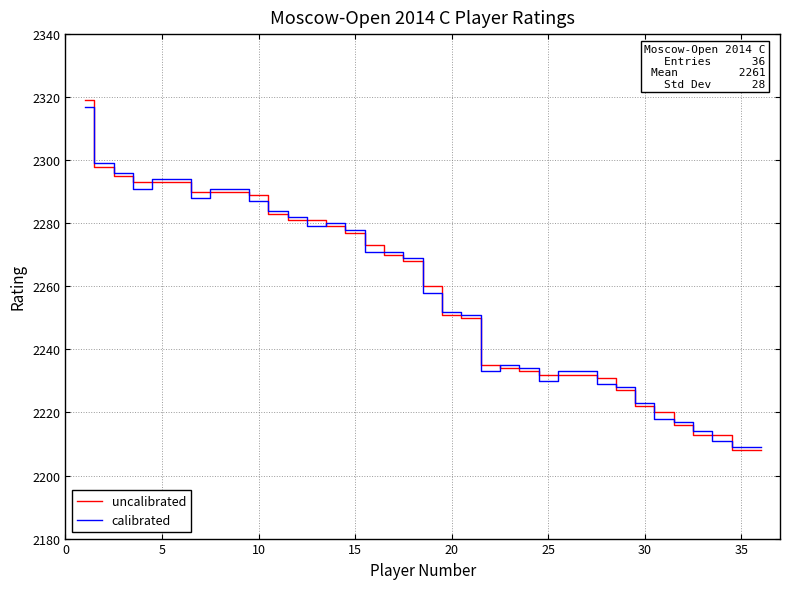

What is the lowest value of the uncalibrated series?

2208